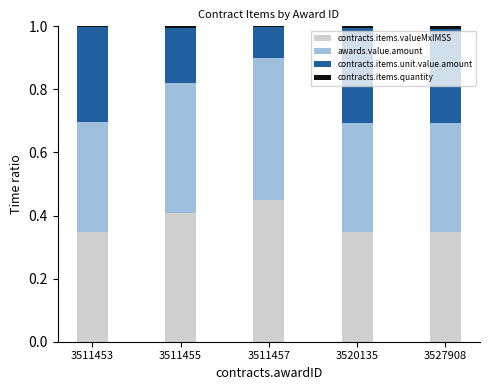

Count the contracts.items.quantity values in the range 0 to 1.

5